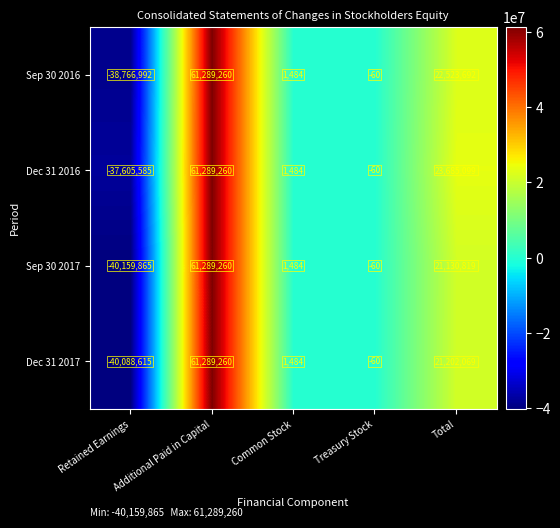

Where is Sep 30 2017 nearest to the value 10564697?

Common Stock